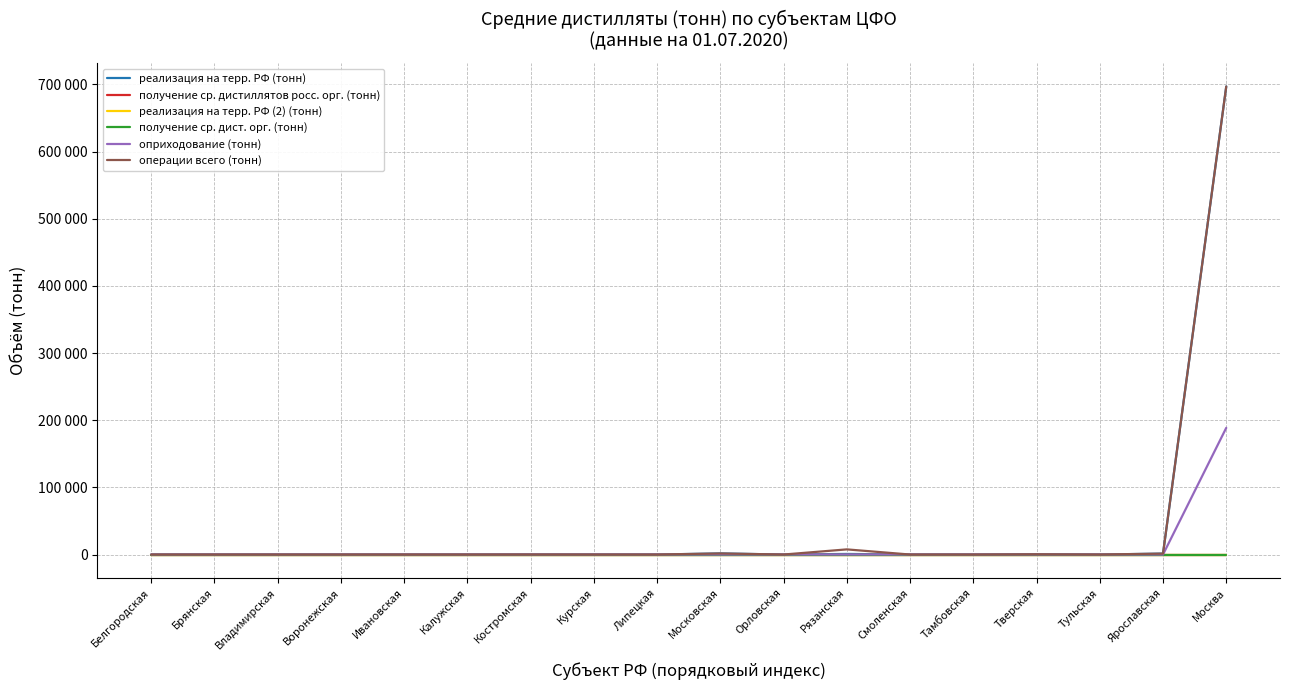

Does the chart display data point markers on the line(s)?

No